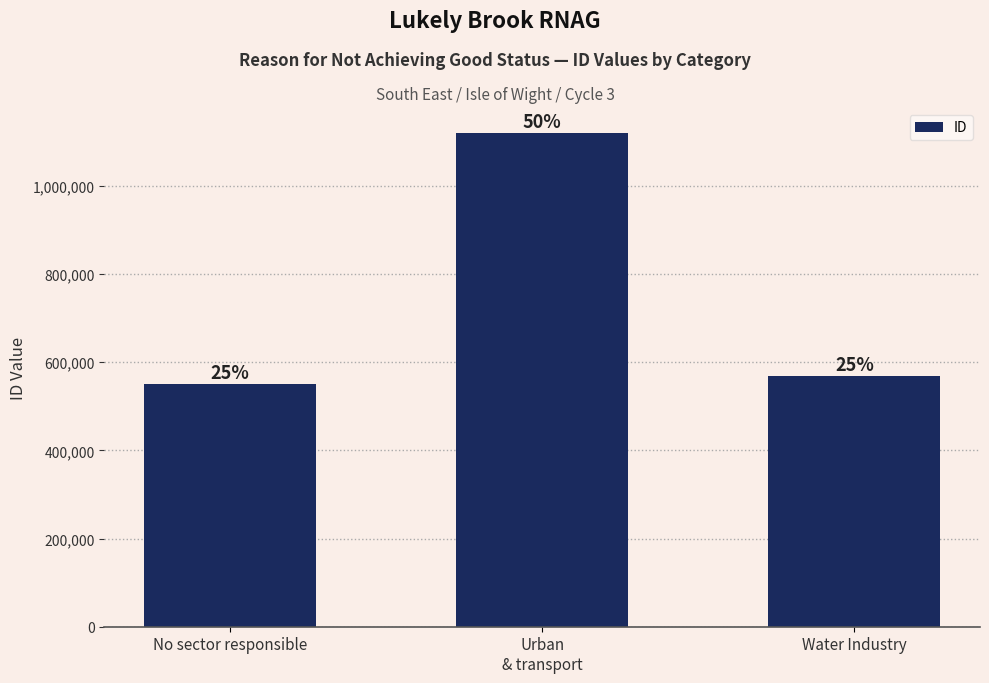

What is the average value?

747068